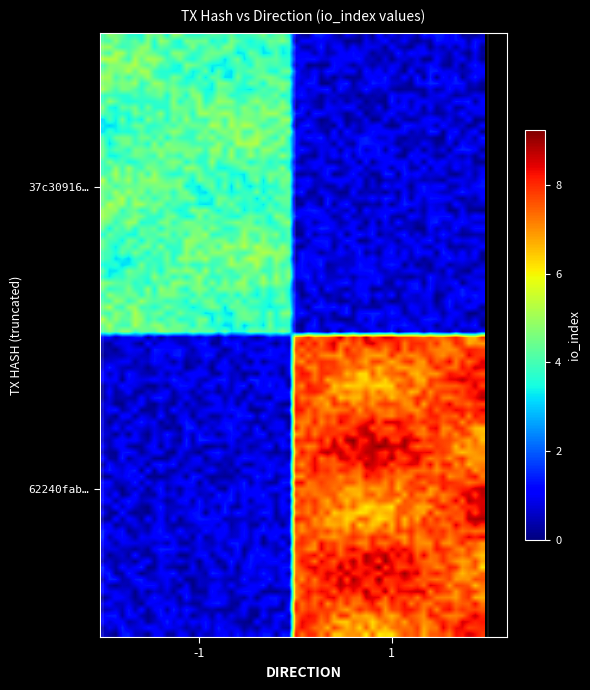

Count the number of categories in the chart.

2